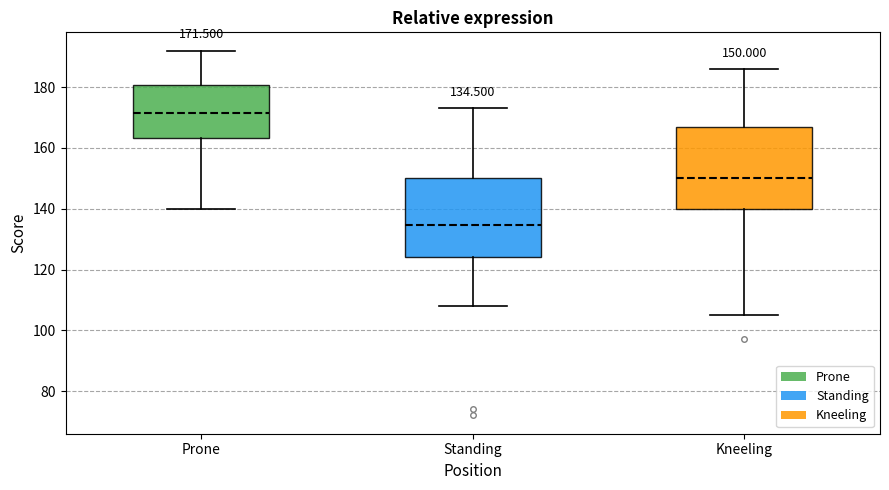

Which box has the highest median line?

Prone